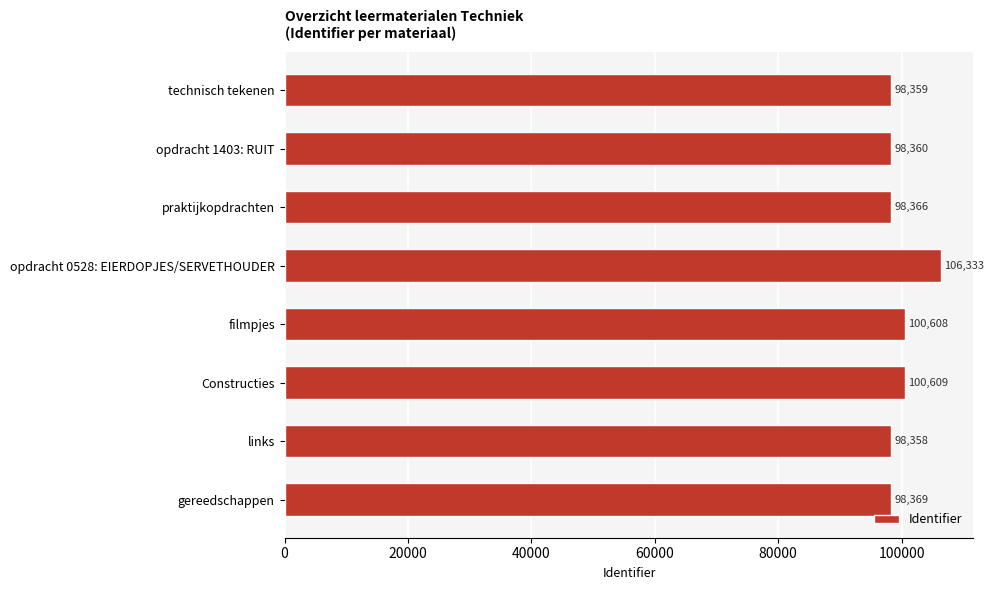

What is the difference between the maximum and second lowest values?

7974